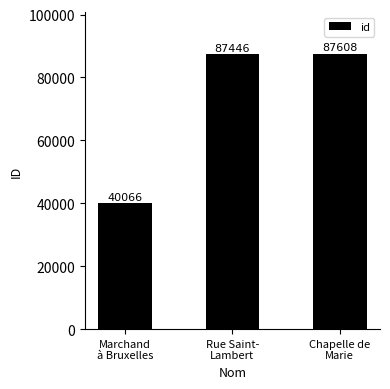

What is the label of the 3rd bar from the left?

Chapelle de
Marie